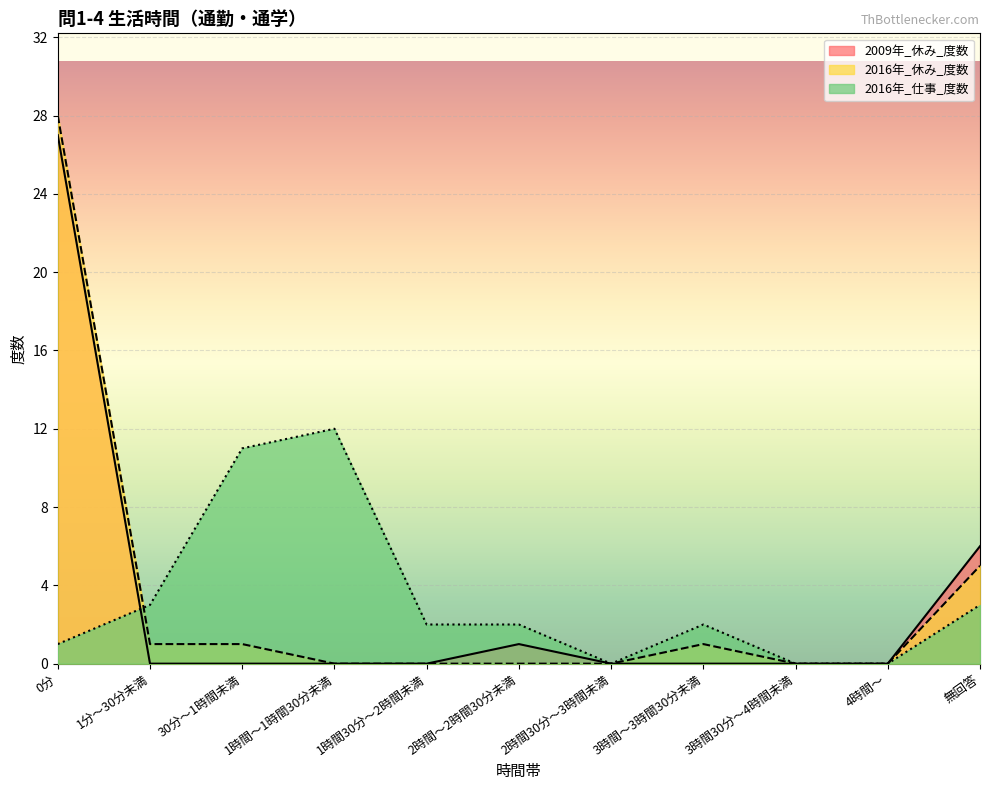

At which label does 2016年_仕事_度数 reach its peak?

1時間～1時間30分未満